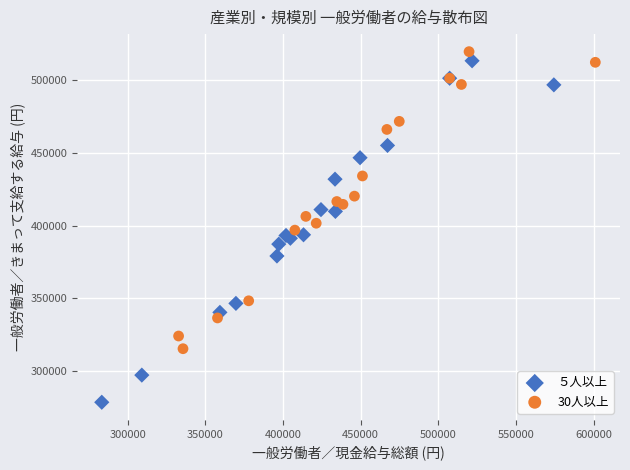

Which series has the widest spread of Y values?

５人以上